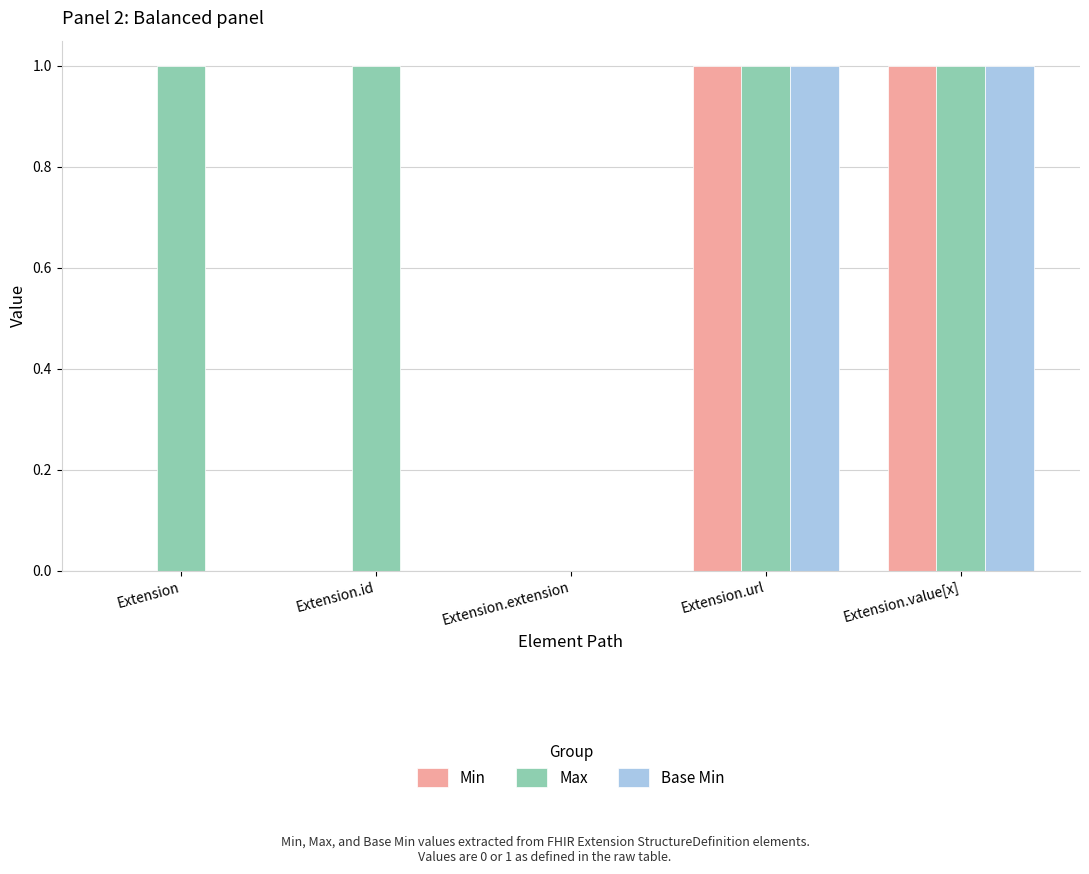

Which series changed the most between Extension and Extension.extension?

Max